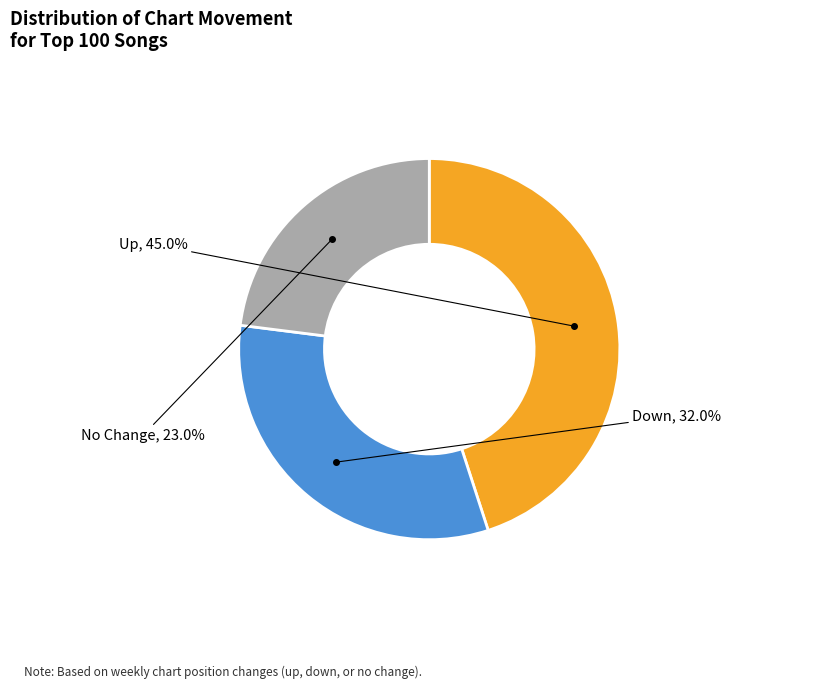

What is the smallest slice in the pie chart?

No Change